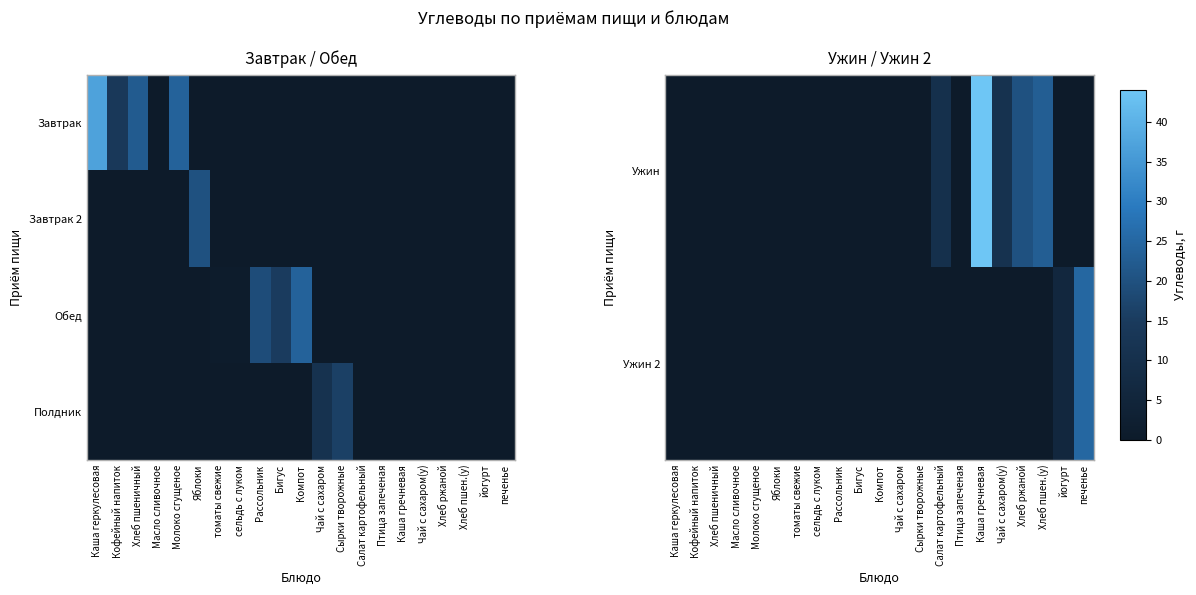

Which has a higher value, Салат картофельный or Рассольник?

Салат картофельный